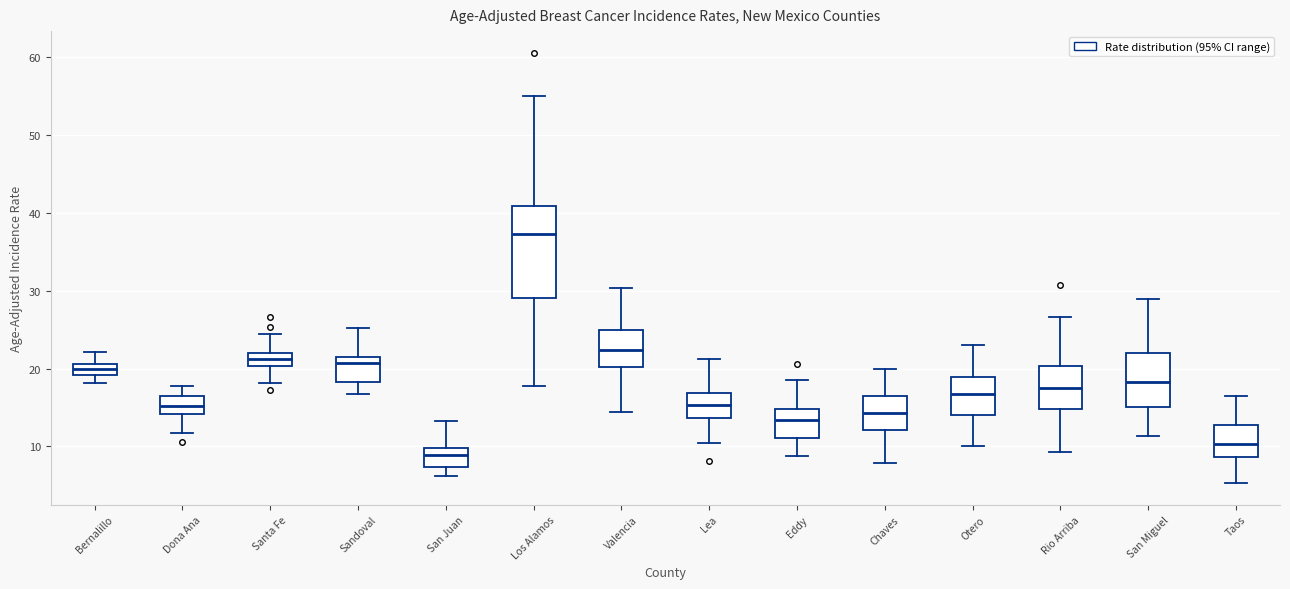

Which box is the tallest, from its lower edge to its upper edge?

Los Alamos